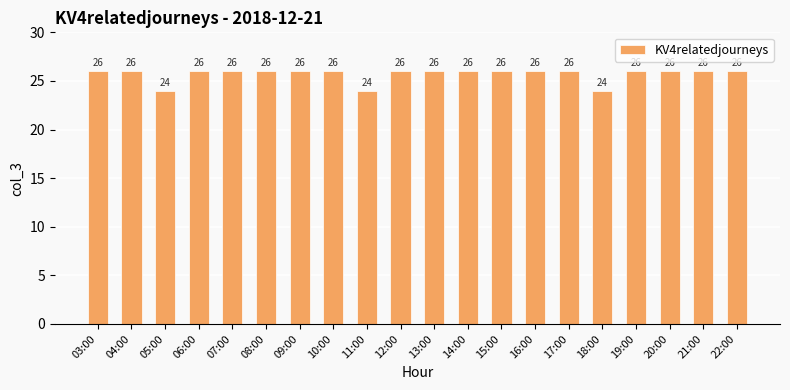

Is it true that the value at 08:00 is 14?

False